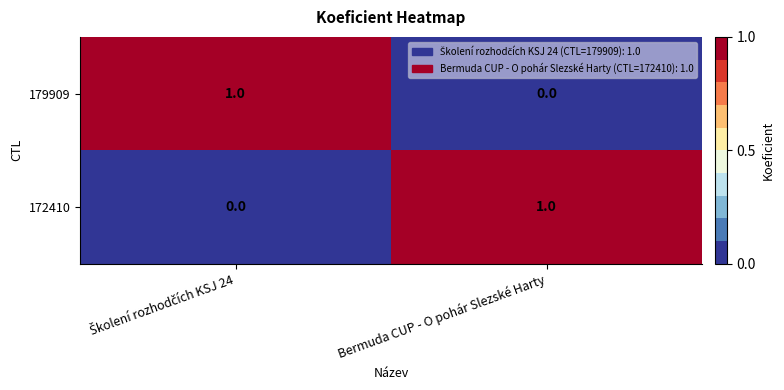

How many positive values does the 172410 series have?

1